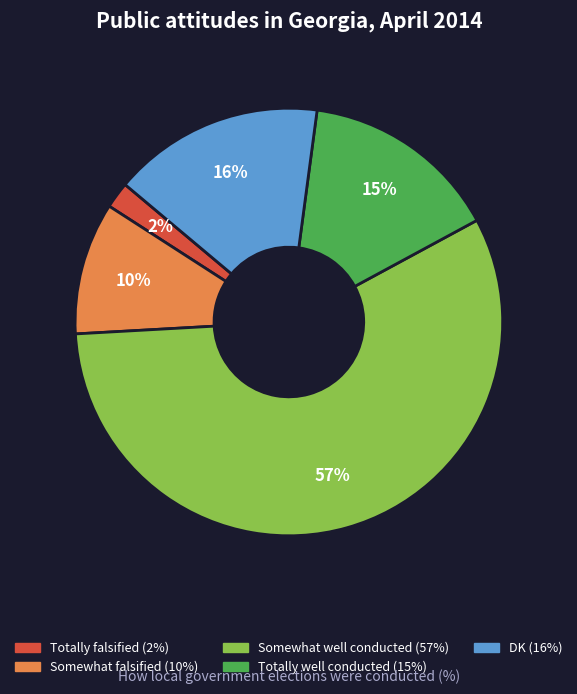

Is there a majority slice in this chart?

Yes